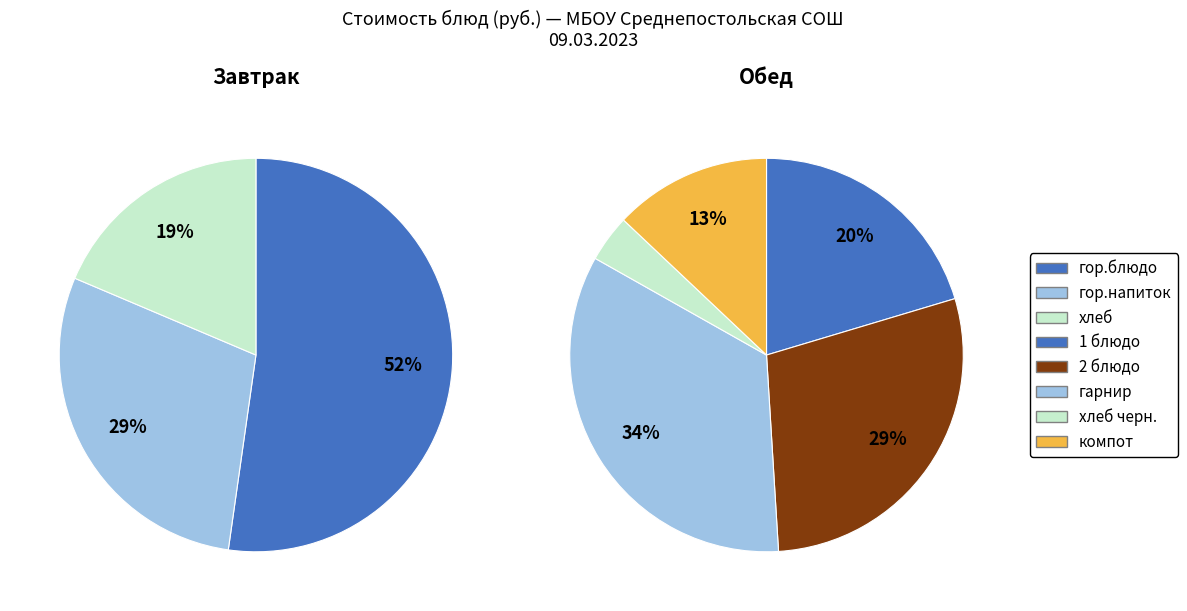

To the nearest percent, what percentage of the pie is Обед (хлеб черн.)?

3%